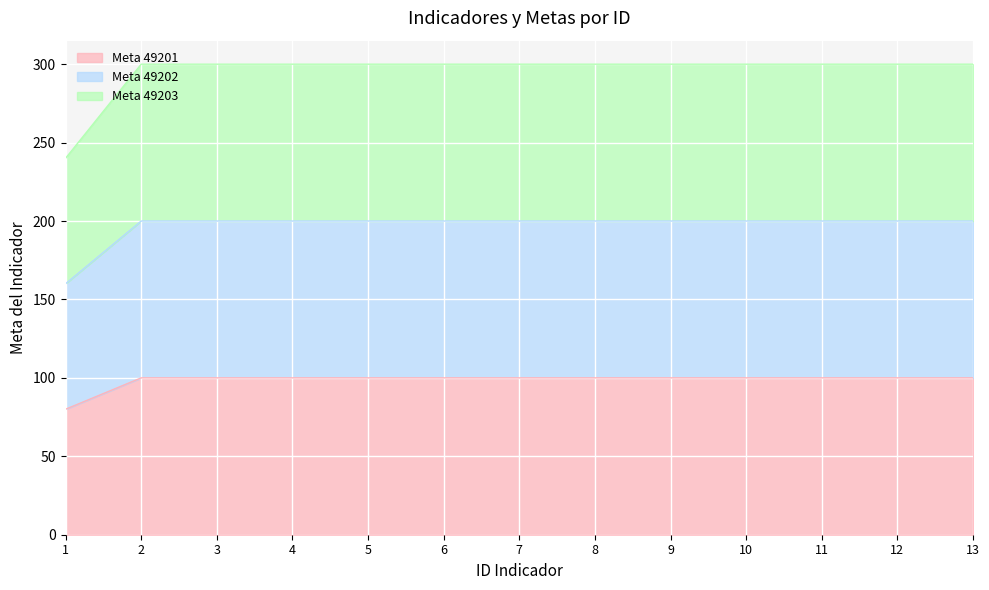

What is the value of the Meta 49201 point at the 5th from the left?

100